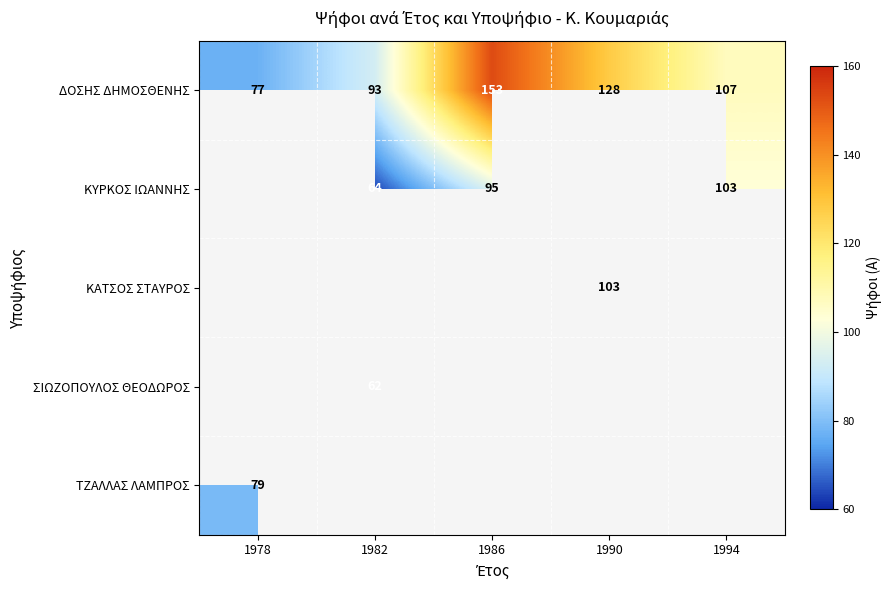

Is the value of ΣΙΩΖΟΠΟΥΛΟΣ ΘΕΟΔΩΡΟΣ at 1982 greater than the value of ΔΟΣΗΣ ΔΗΜΟΣΘΕΝΗΣ at 1978?

No